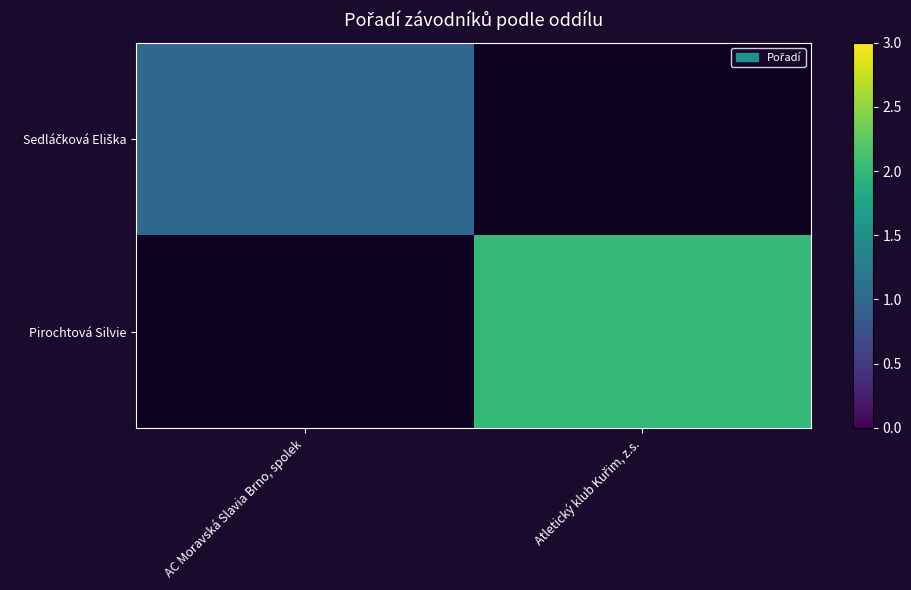

The value of Sedláčková Eliška at AC Moravská Slavia Brno, spolek is 1.0. True or false?

True